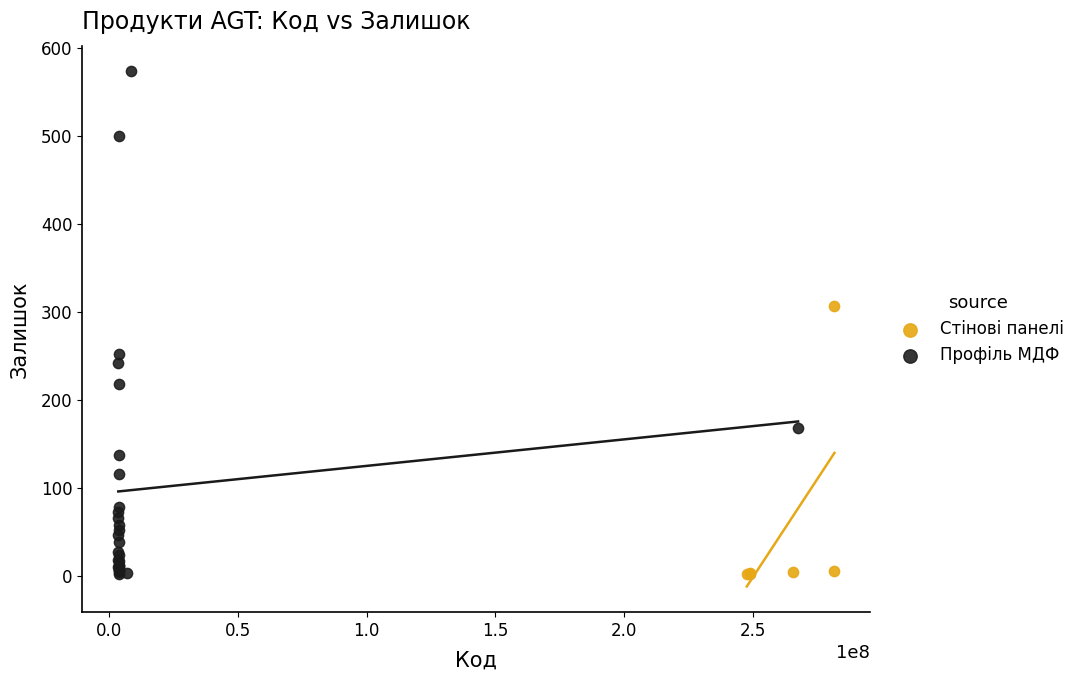

Which series contains the highest Y value?

Профіль МДФ